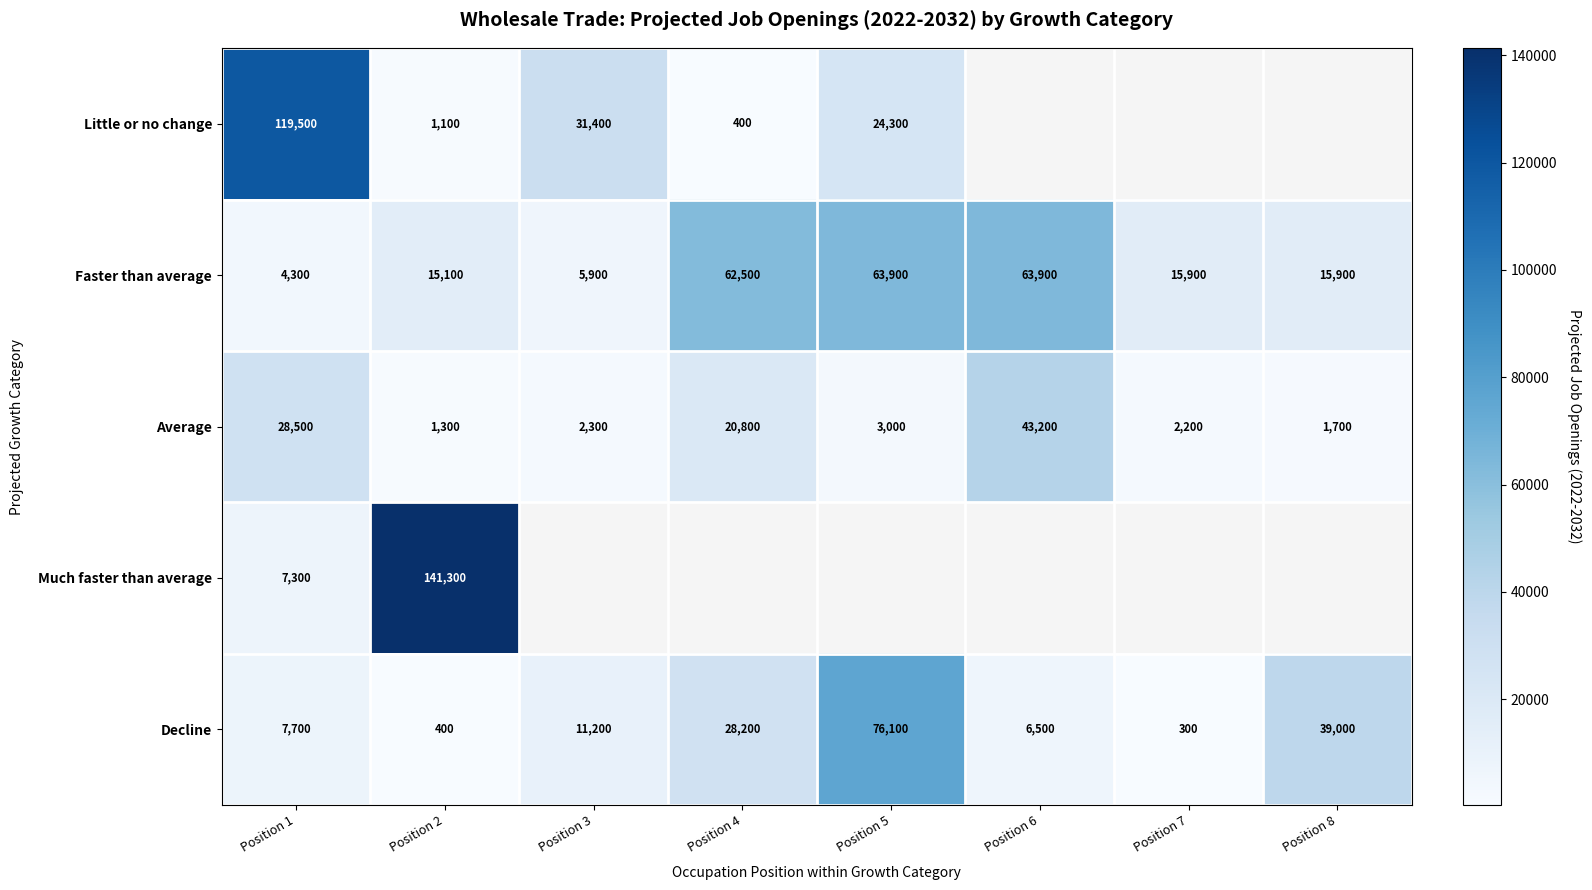

Rank the series at Position 1 from lowest to highest value.

Faster than average, Much faster than average, Decline, Average, Little or no change